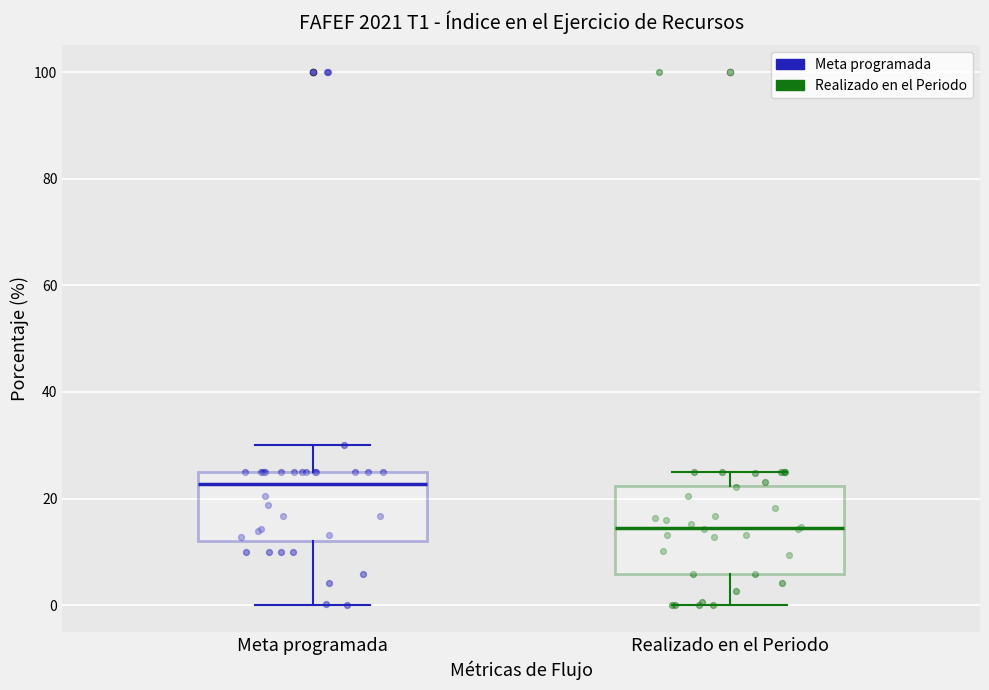

Which box has the lowest median line?

Realizado en el Periodo